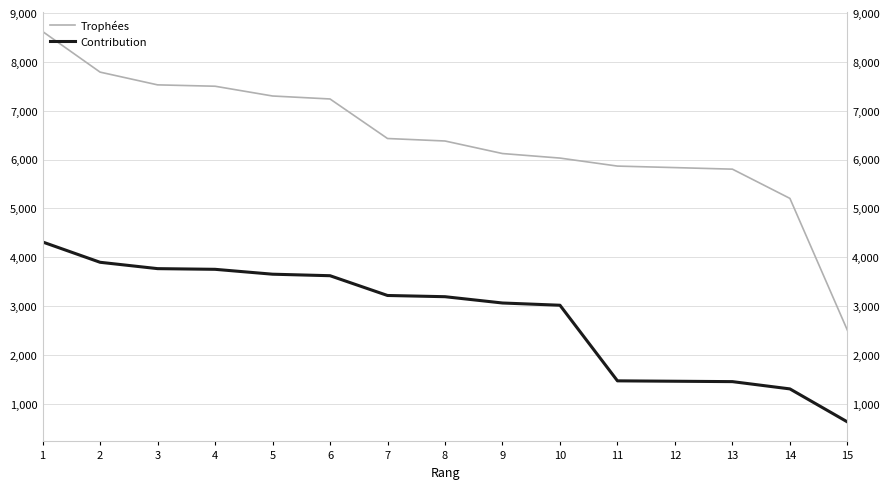

What is the sum of the Trophées values at 11 and 10?

11896